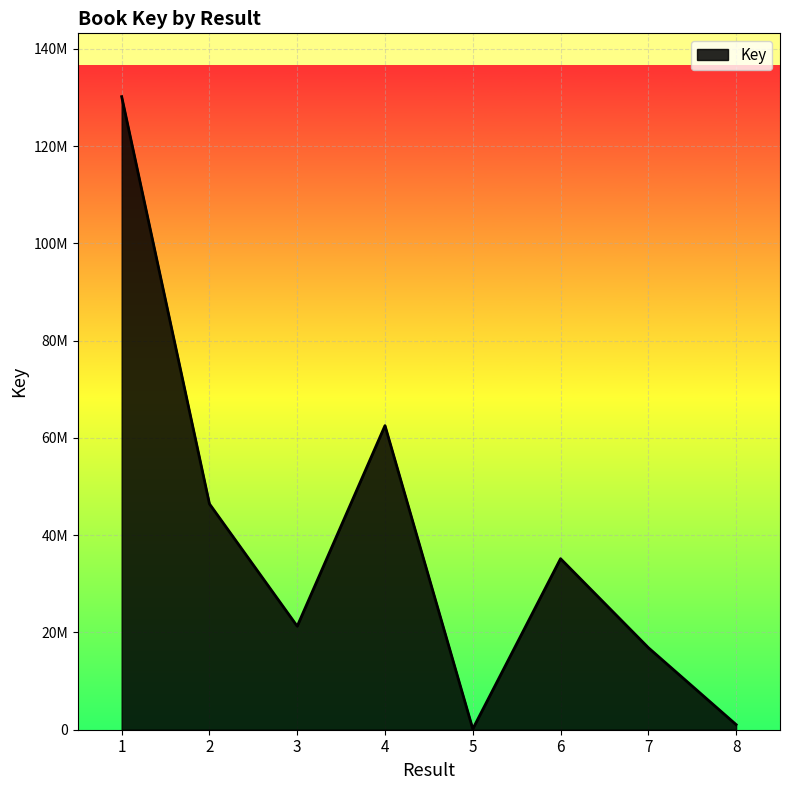

At which category does the chart reach its peak across all series?

1